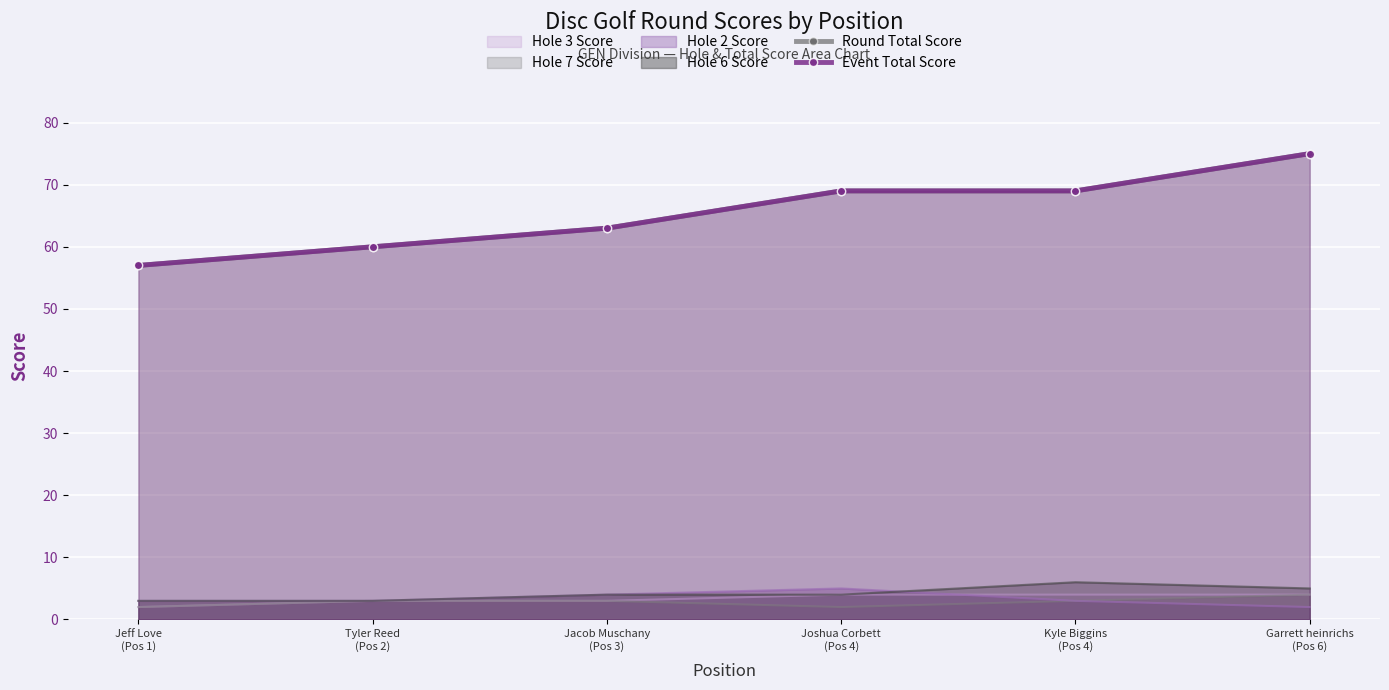

Reading left to right, what are all the values shown in this chart?

round_total_score: Jeff Love
(Pos 1)=57	Tyler Reed
(Pos 2)=60	Jacob Muschany
(Pos 3)=63	Joshua Corbett
(Pos 4)=69	Kyle Biggins
(Pos 4)=69	Garrett heinrichs
(Pos 6)=75
event_total_score: Jeff Love
(Pos 1)=57	Tyler Reed
(Pos 2)=60	Jacob Muschany
(Pos 3)=63	Joshua Corbett
(Pos 4)=69	Kyle Biggins
(Pos 4)=69	Garrett heinrichs
(Pos 6)=75